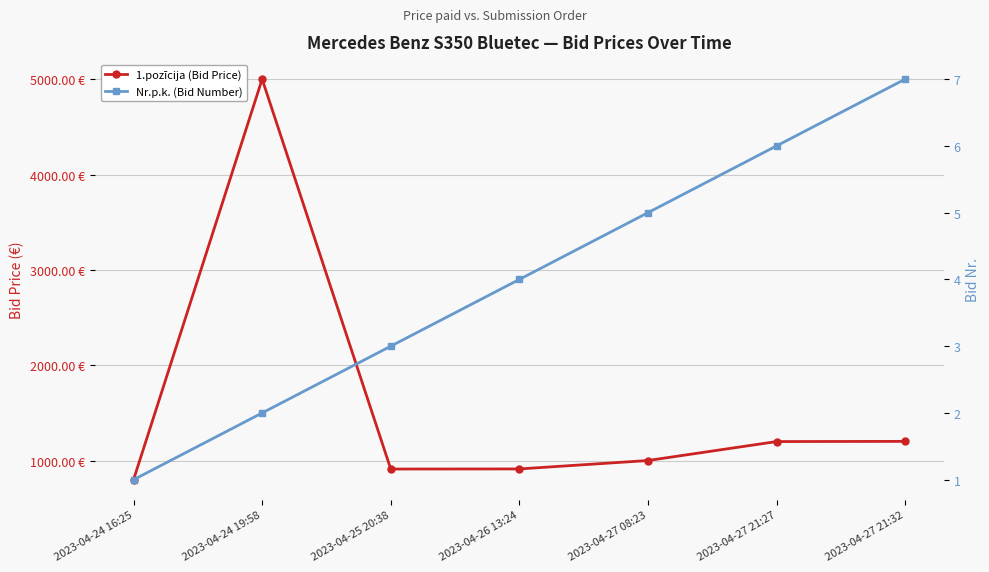

Reading left to right, what are all the values shown in this chart?

1.pozīcija (Bid Price): 2023-04-24 16:25=800.0	2023-04-24 19:58=5000.0	2023-04-25 20:38=912.0	2023-04-26 13:24=913.0	2023-04-27 08:23=1001.2	2023-04-27 21:27=1200.0	2023-04-27 21:32=1202.0
Nr.p.k. (Bid Number): 2023-04-24 16:25=1.0	2023-04-24 19:58=2.0	2023-04-25 20:38=3.0	2023-04-26 13:24=4.0	2023-04-27 08:23=5.0	2023-04-27 21:27=6.0	2023-04-27 21:32=7.0